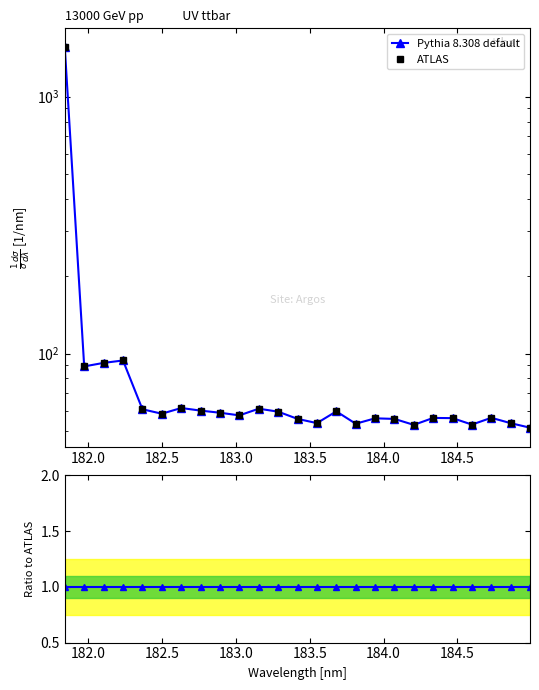

True or false: Ratio to ATLAS and ATLAS intersect in this chart.

False